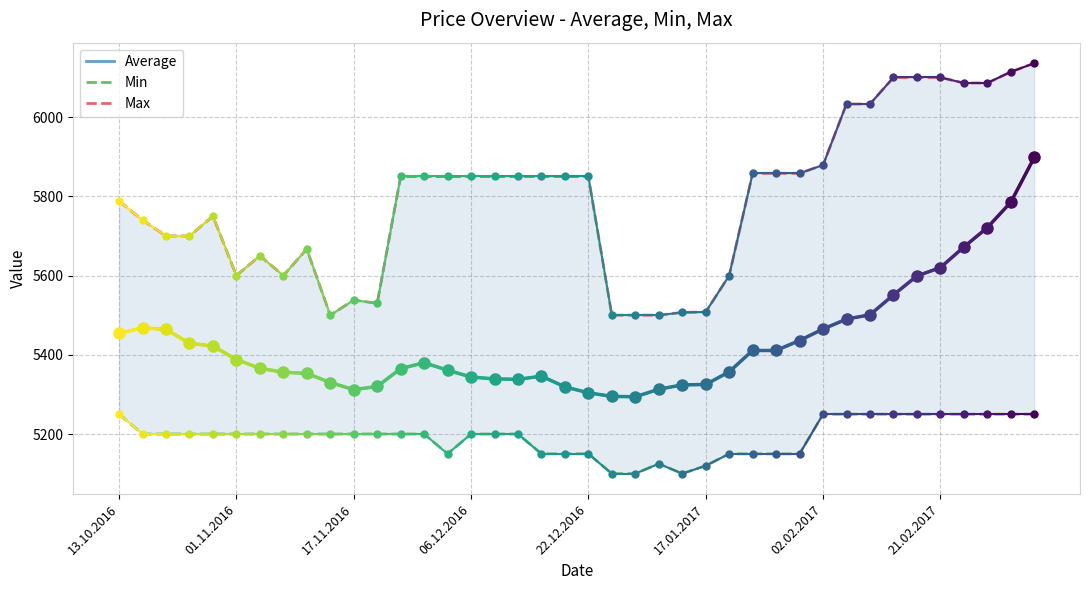

Rank the series by their maximum value, from highest to lowest.

Max, Average, Min